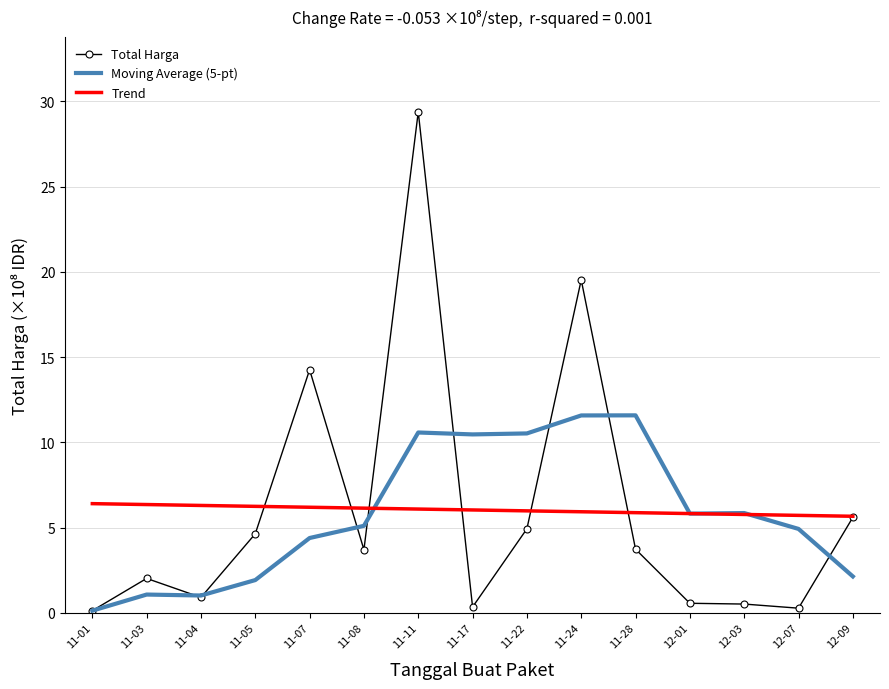

At which category does Total Harga reach its first local valley?

11-04